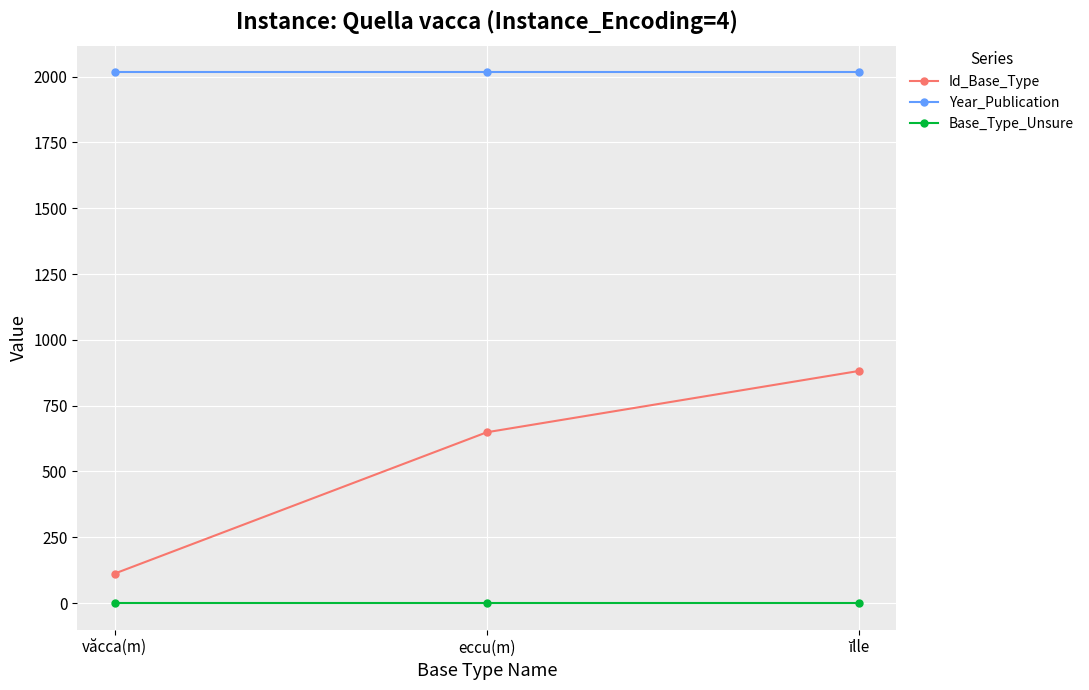

At which label does Id_Base_Type reach its minimum?

văcca(m)